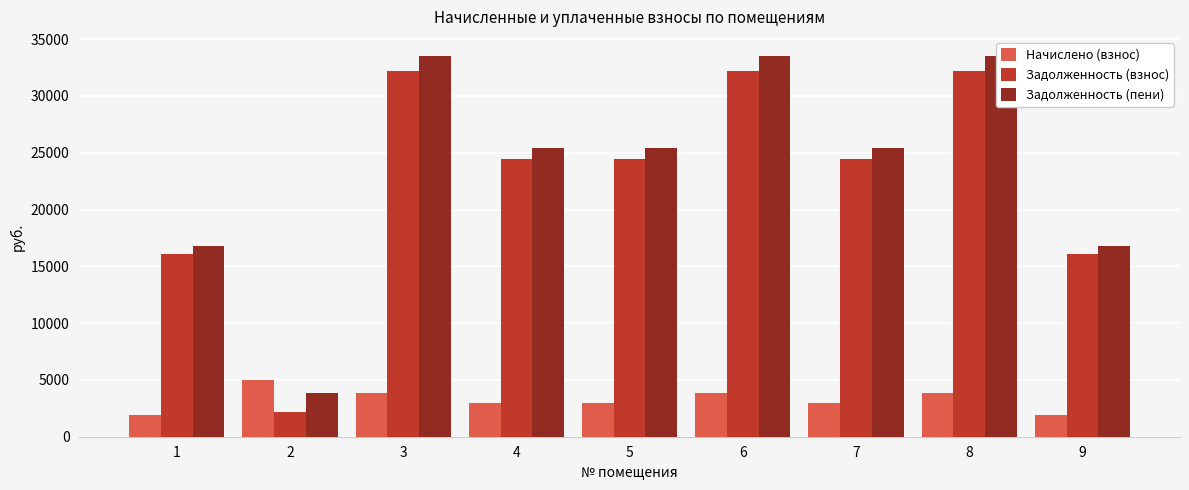

Which series has the largest total across all categories?

Задолженность (пени)